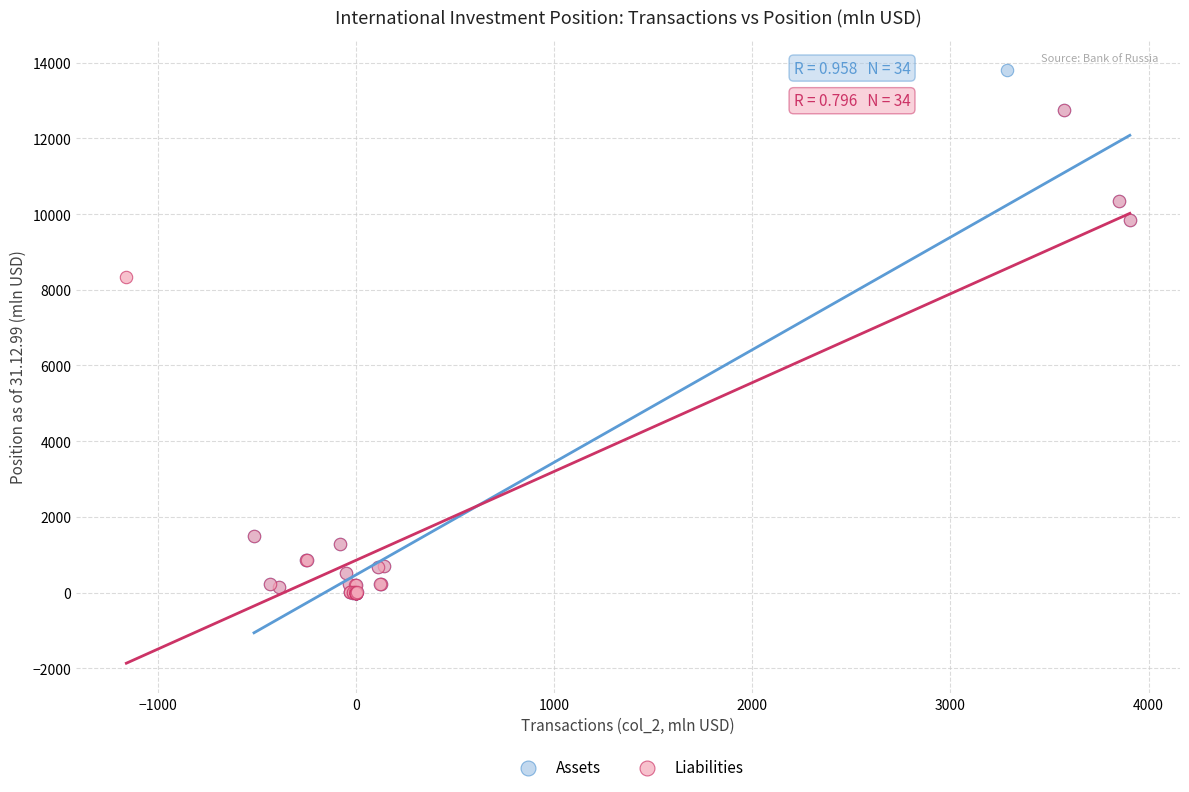

Which series reaches the maximum Y coordinate?

Assets